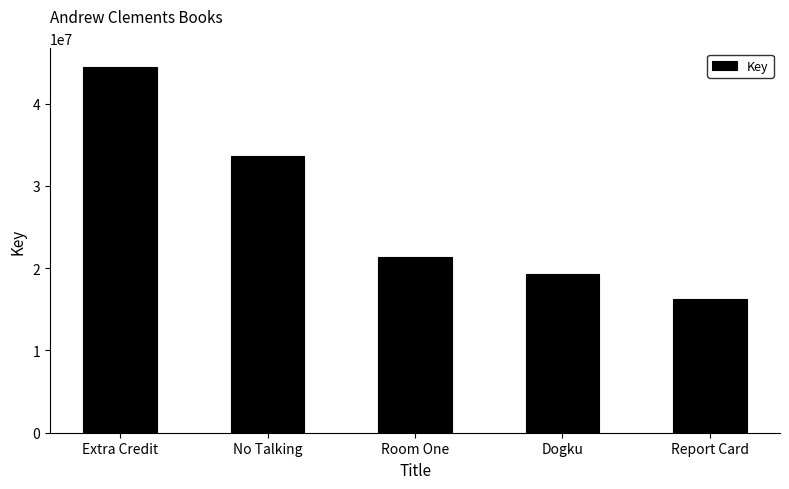

What is the average value?

26998811